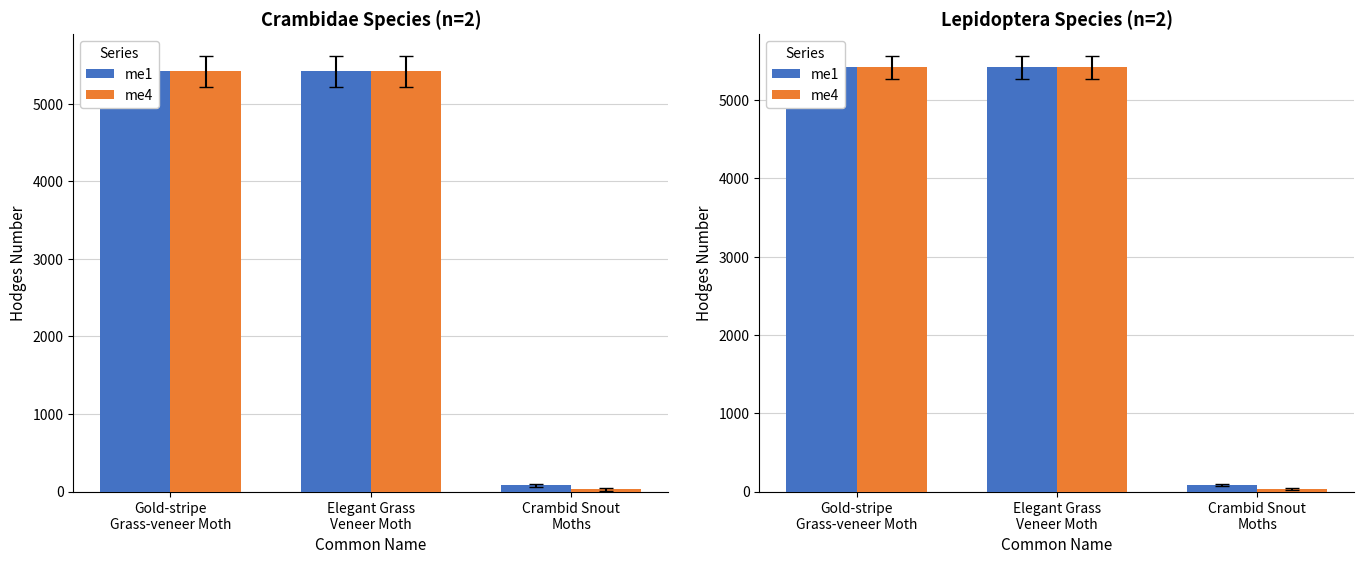

The value of me4 at Elegant Grass
Veneer Moth is 5419.0. True or false?

True